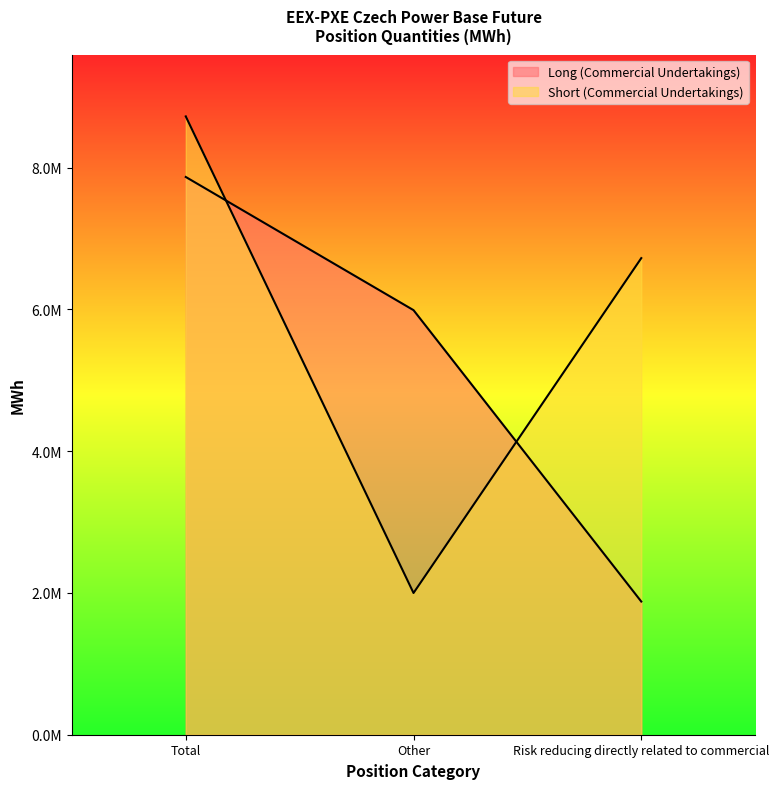

Read the Long (Commercial Undertakings) value at Risk reducing directly related to commercial, to the nearest 10.

1878750